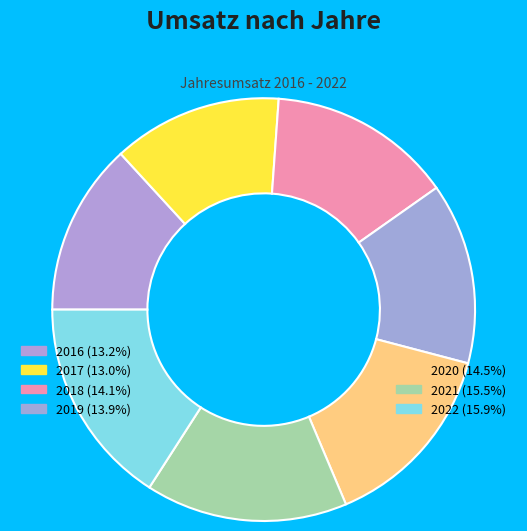

Is there any slice that represents more than half of the pie?

No